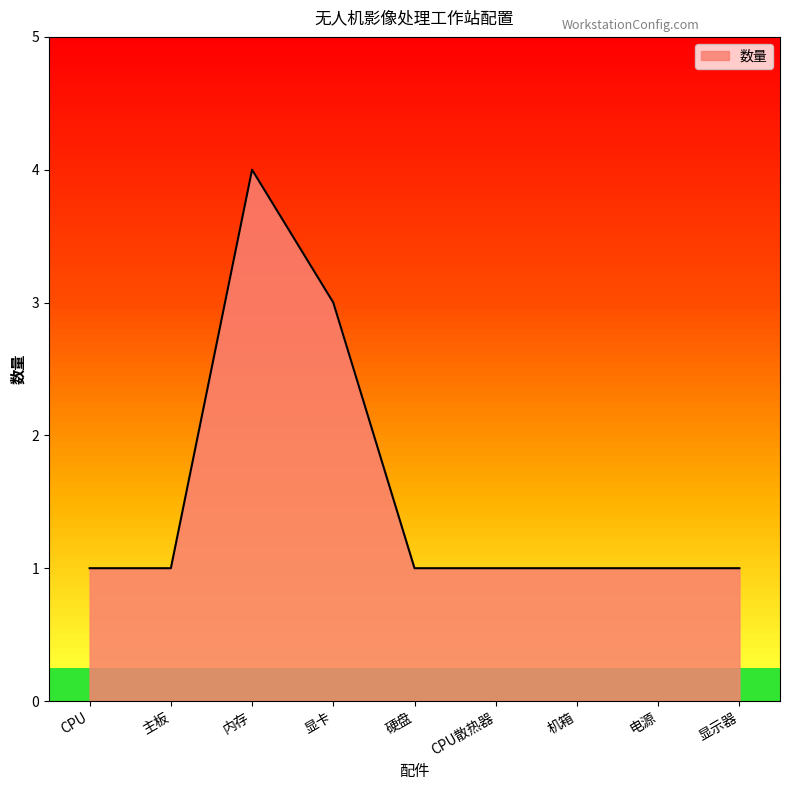

Read the value at 显卡.

3